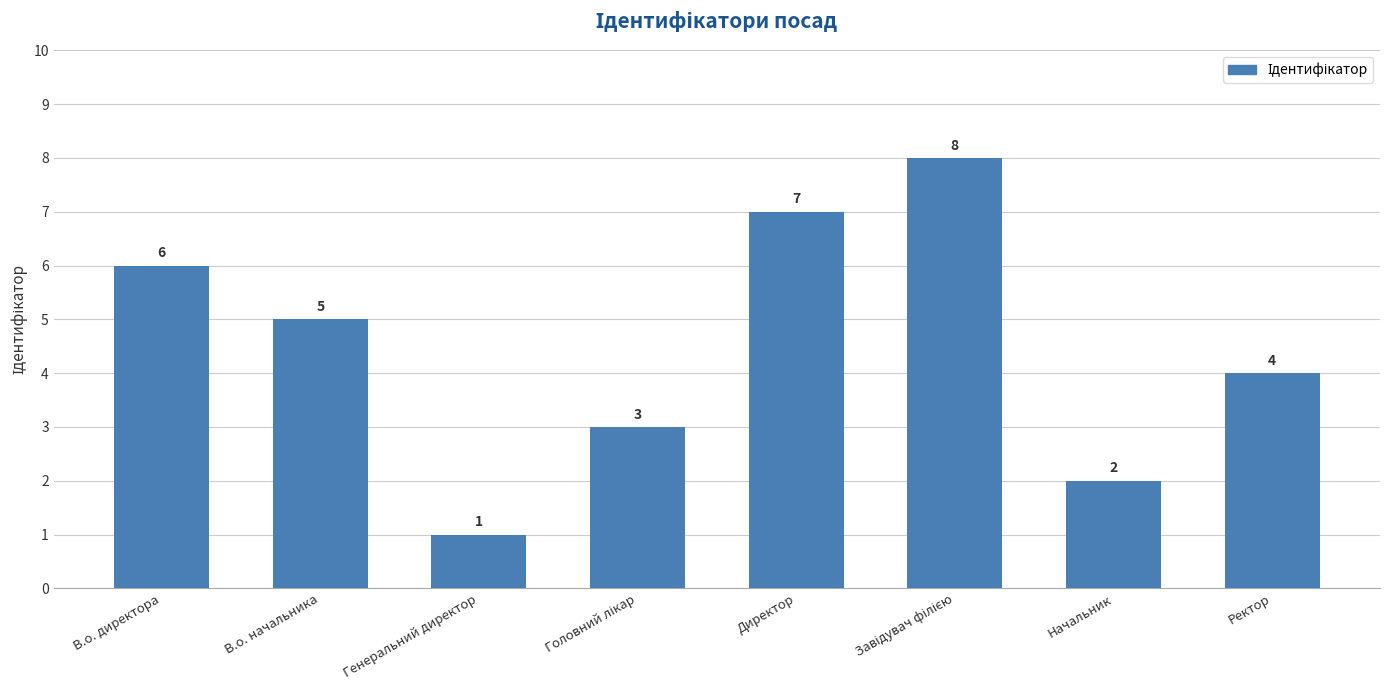

What is the label of the 3rd bar from the left?

Генеральний директор